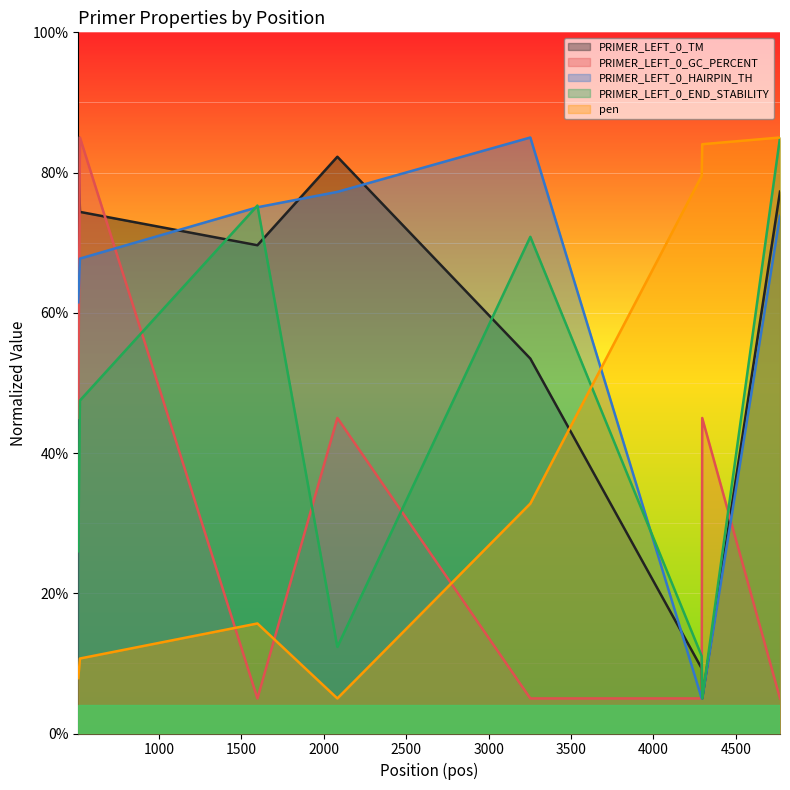

The value of PRIMER_LEFT_0_END_STABILITY at 4296 is 7.1. True or false?

False